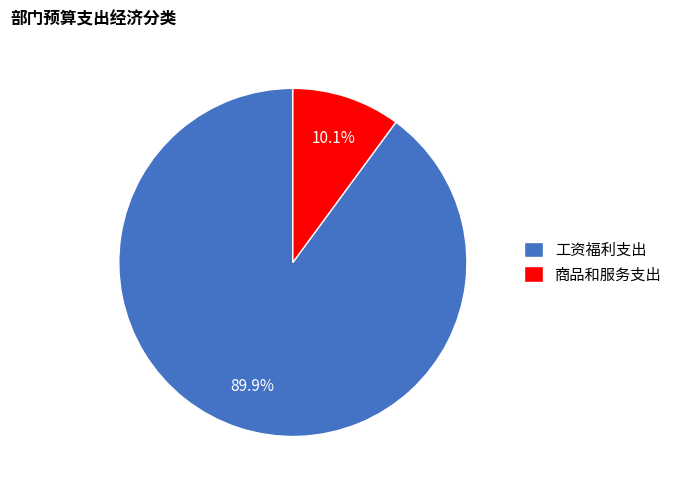

How many slices are in this pie chart?

2